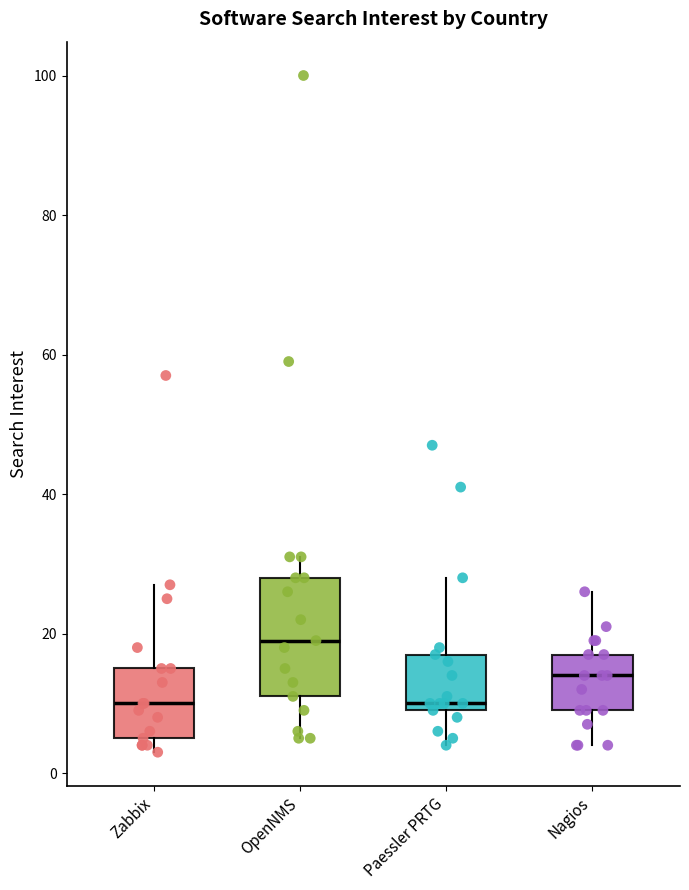

Reading left to right, transcribe this box plot: for each box, give where its median line is, the range the box spans, and where its two whiskers end, as read against the y-axis. The values are not printed on the chart, so give them approximately, as read against the axis.

Zabbix: median 10, box 6 to 16, whiskers 4 to 28
OpenNMS: median 20, box 12 to 28, whiskers 6 to 32
Paessler PRTG: median 10 (just above the box's lower edge), box 10 to 18, whiskers 4 to 28
Nagios: median 14, box 10 to 18, whiskers 4 to 26